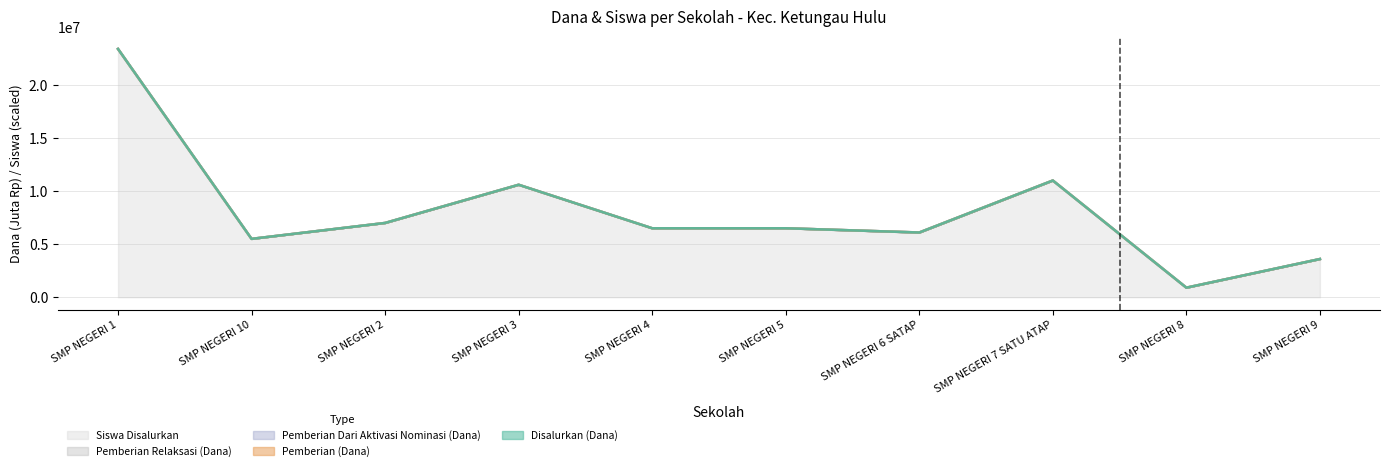

Which series has the widest spread of values?

Disalurkan (Dana)